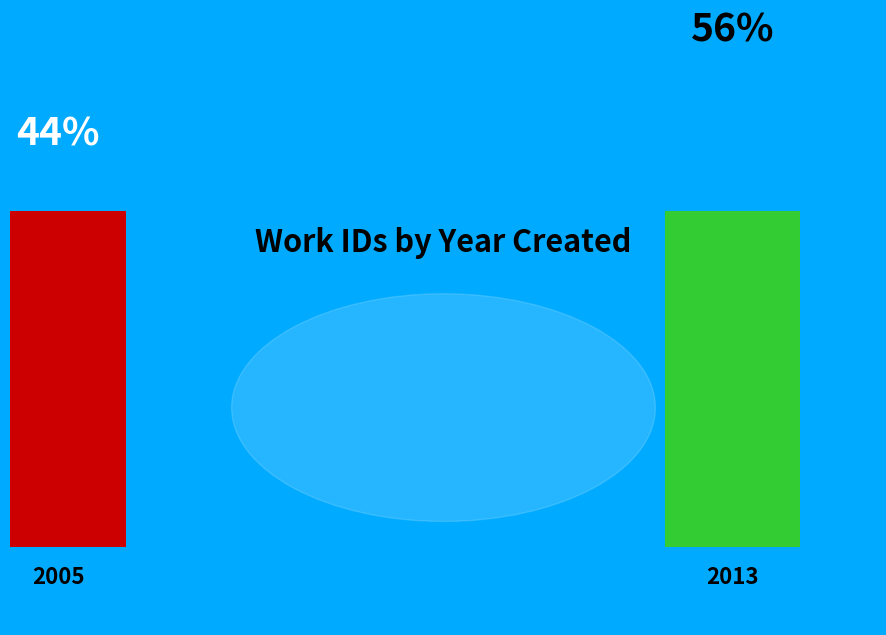

Does any single category account for the majority?

Yes